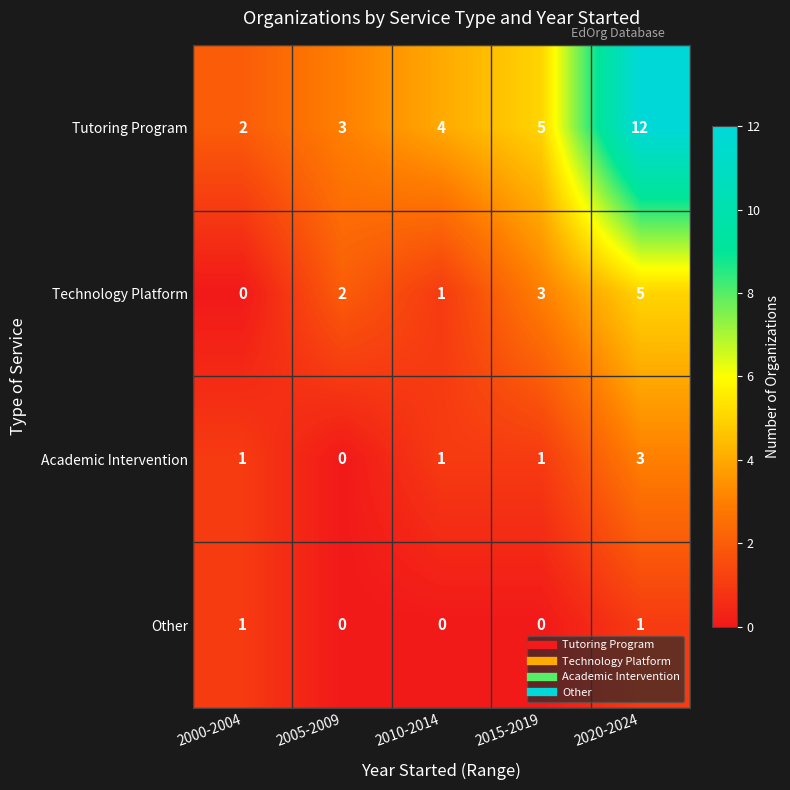

Which category has the highest value across all series?

2020-2024